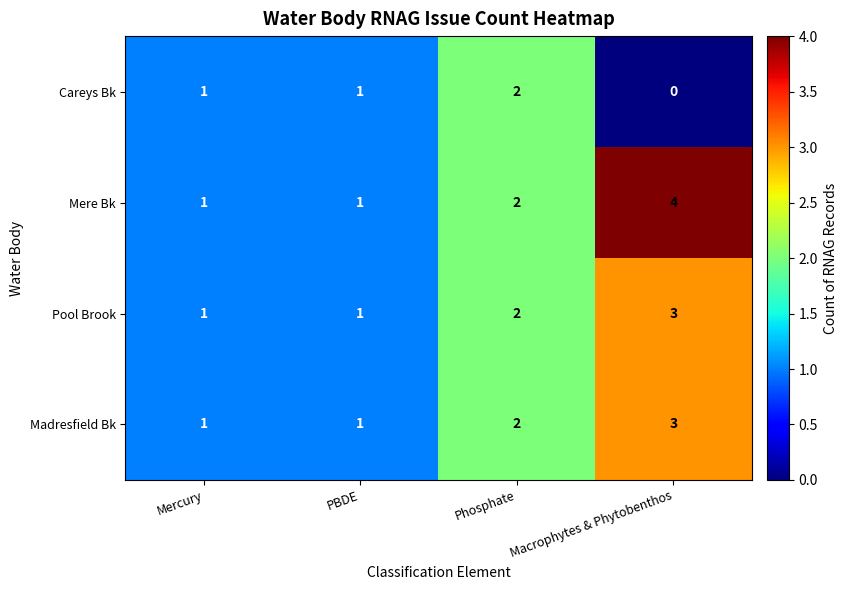

Read the Mere Bk value at Macrophytes & Phytobenthos.

4